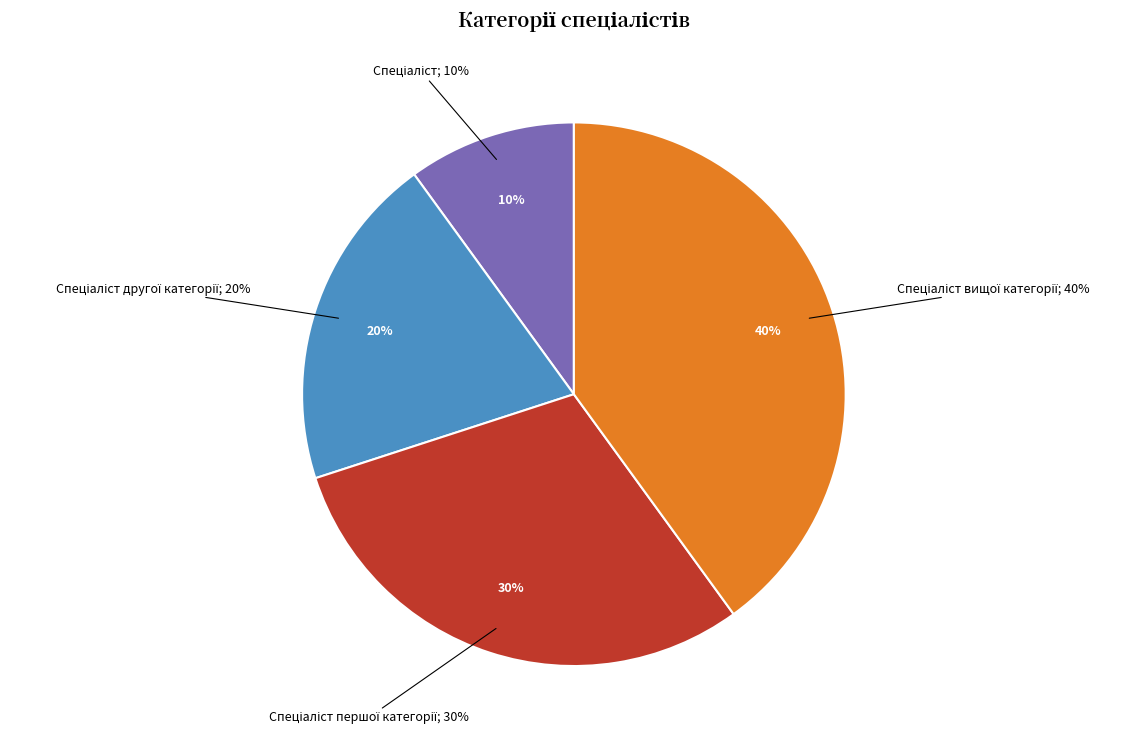

To the nearest percent, what percentage of the pie is Спеціаліст першої категорії?

30%